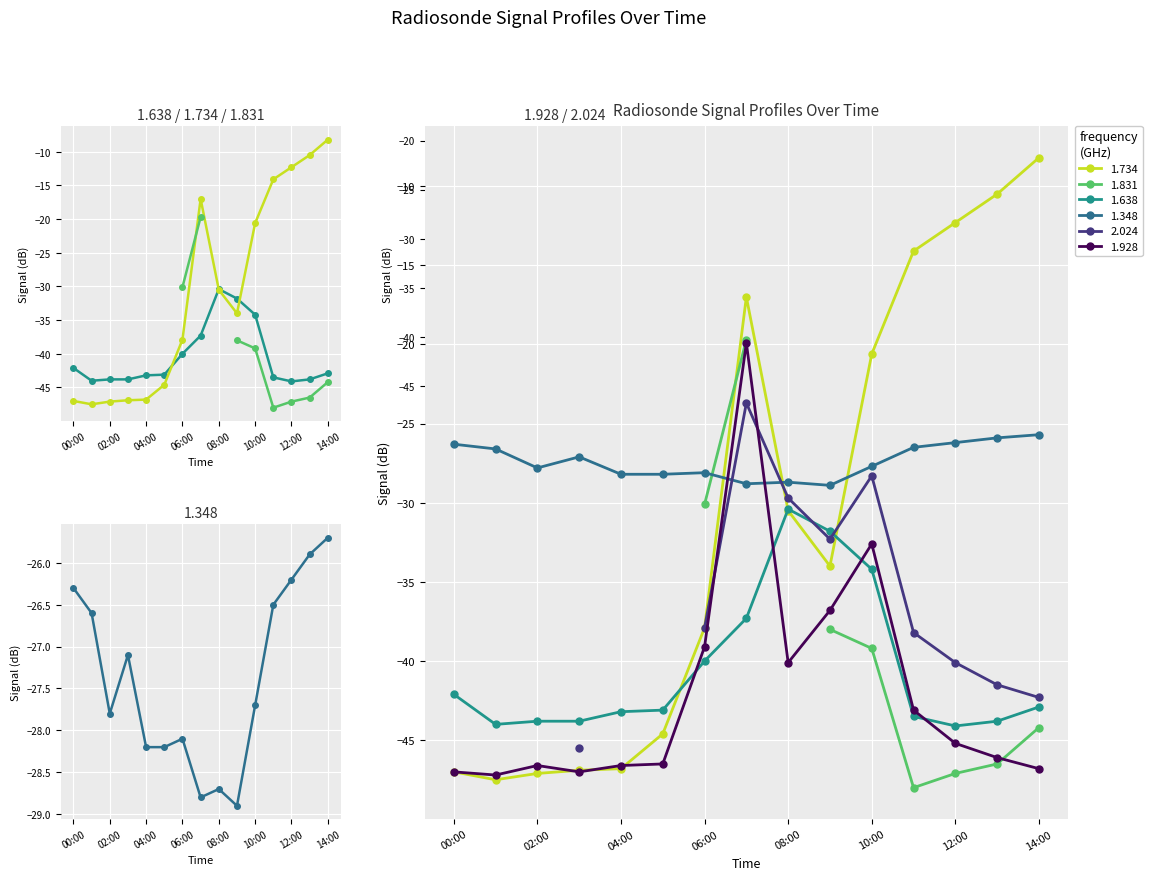

Which series has the largest total across all categories?

1.348